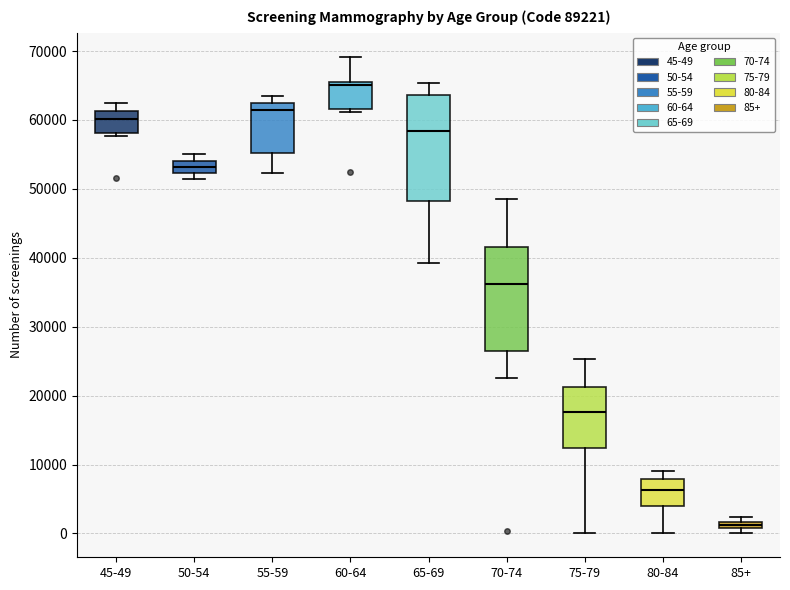

Which box's median line is the highest?

60-64